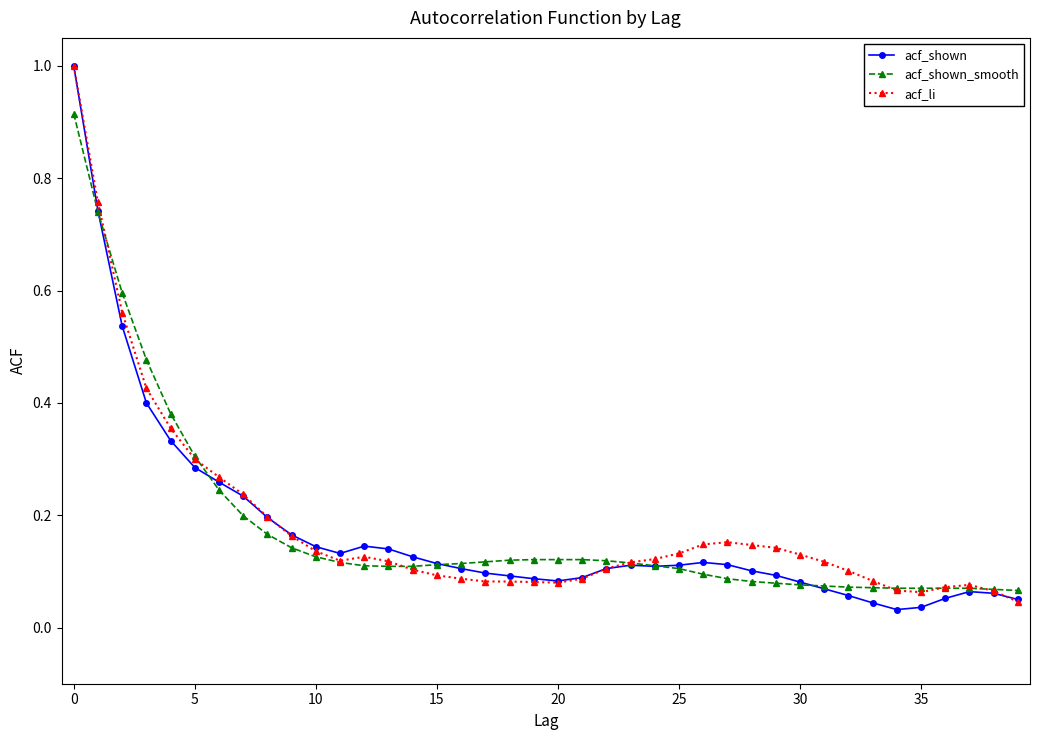

What is the greatest value displayed?

1.0